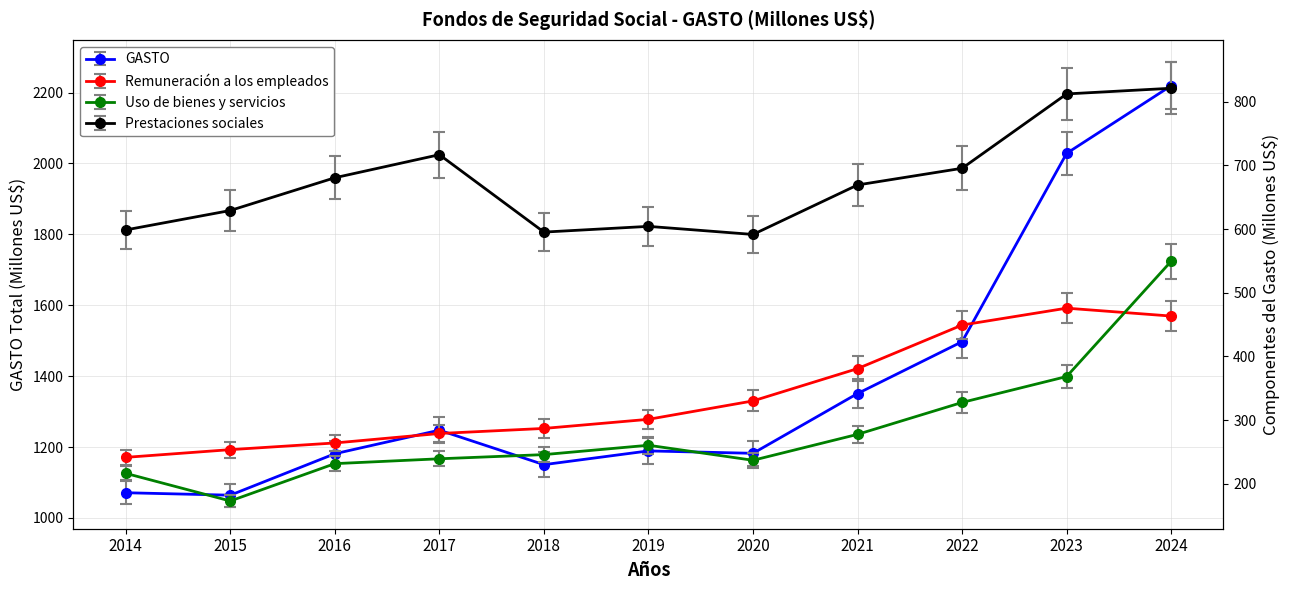

Reading left to right, transcribe all the data shown in this chart.

GASTO: 2014=1071.1	2015=1064.2	2016=1181.1	2017=1247.6	2018=1150.3	2019=1189.1	2020=1182.3	2021=1350.9	2022=1497.2	2023=2028.4	2024=2219.2
Remuneración a los empleados: 2014=241.6	2015=253.7	2016=264.2	2017=279.1	2018=287.0	2019=301.3	2020=330.2	2021=380.9	2022=449.3	2023=475.8	2024=463.4
Uso de bienes y servicios: 2014=216.5	2015=173.1	2016=231.7	2017=239.3	2018=245.9	2019=260.6	2020=237.0	2021=277.7	2022=327.8	2023=368.5	2024=549.5
Prestaciones sociales: 2014=598.6	2015=629.1	2016=680.5	2017=716.7	2018=595.2	2019=604.2	2020=591.5	2021=669.2	2022=695.4	2023=812.1	2024=821.0